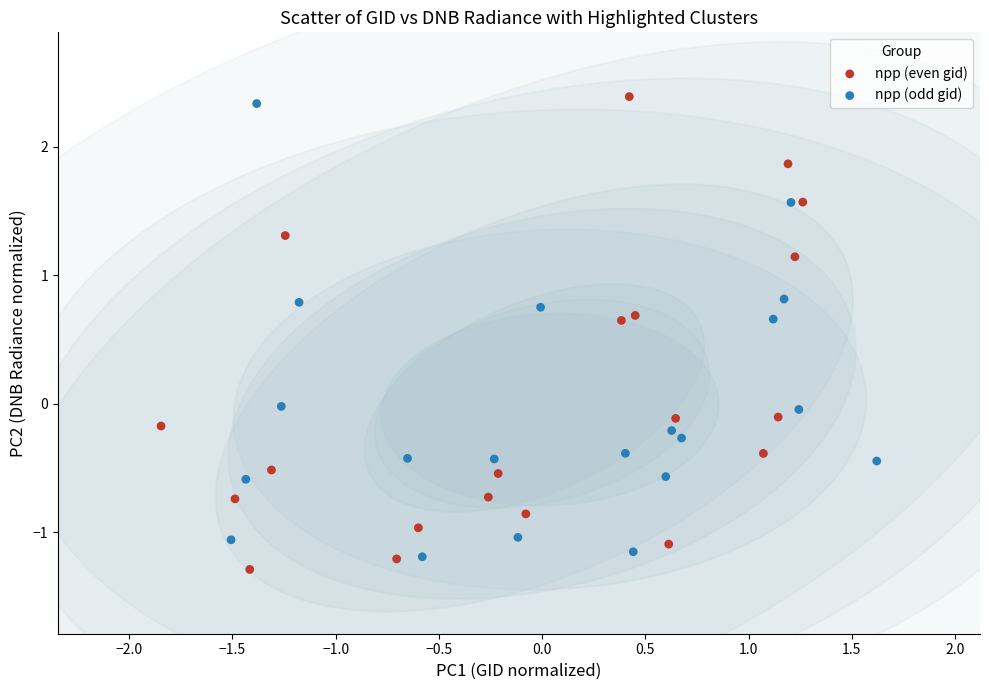

Which series reaches the minimum Y coordinate?

npp (even gid)